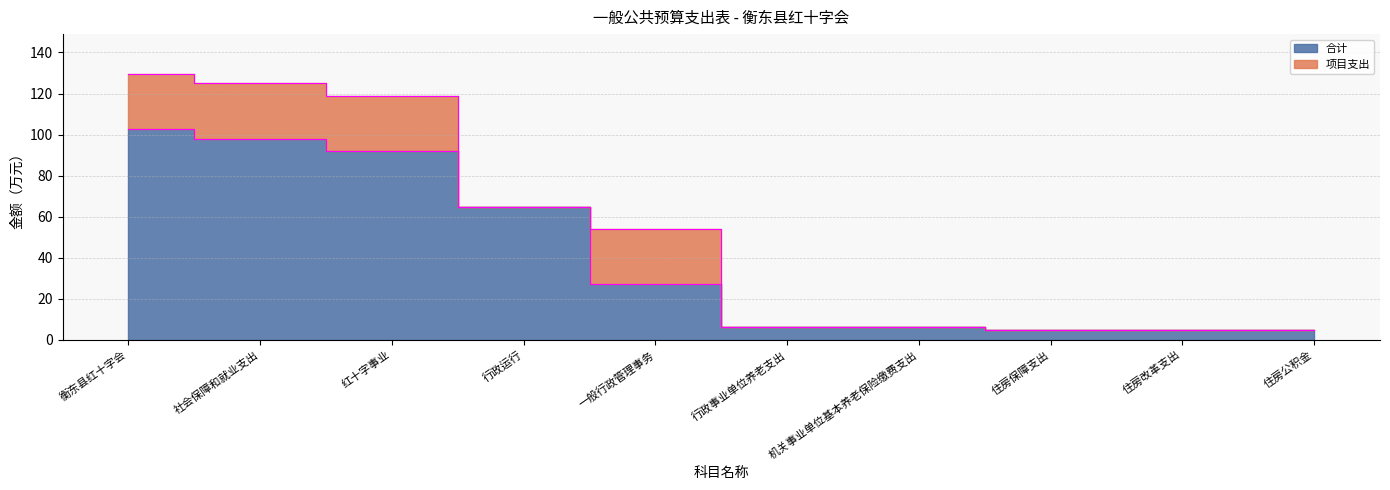

List the labels in order of value, largest first.

衡东县红十字会, 社会保障和就业支出, 红十字事业, 行政运行, 一般行政管理事务, 行政事业单位养老支出, 机关事业单位基本养老保险缴费支出, 住房保障支出, 住房改革支出, 住房公积金